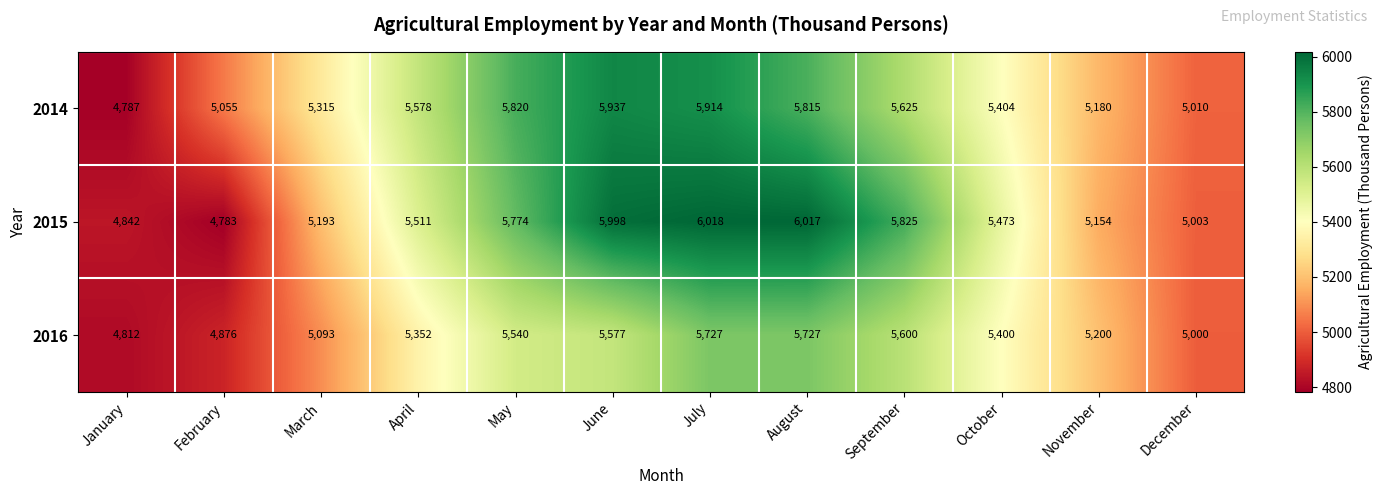

What is the smallest value displayed?

4783